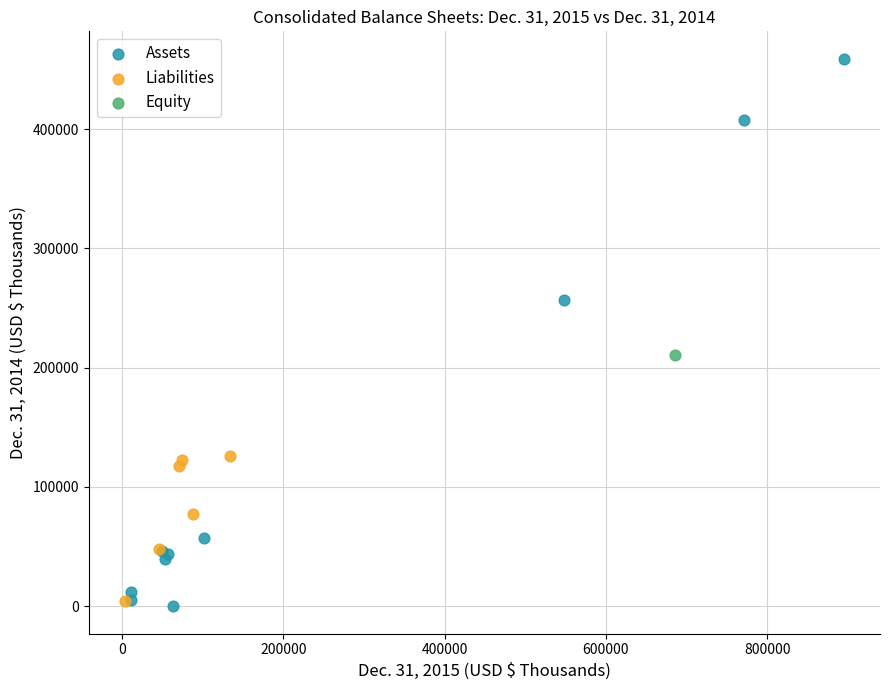

What are all the series names shown in the legend?

Assets, Liabilities, Equity